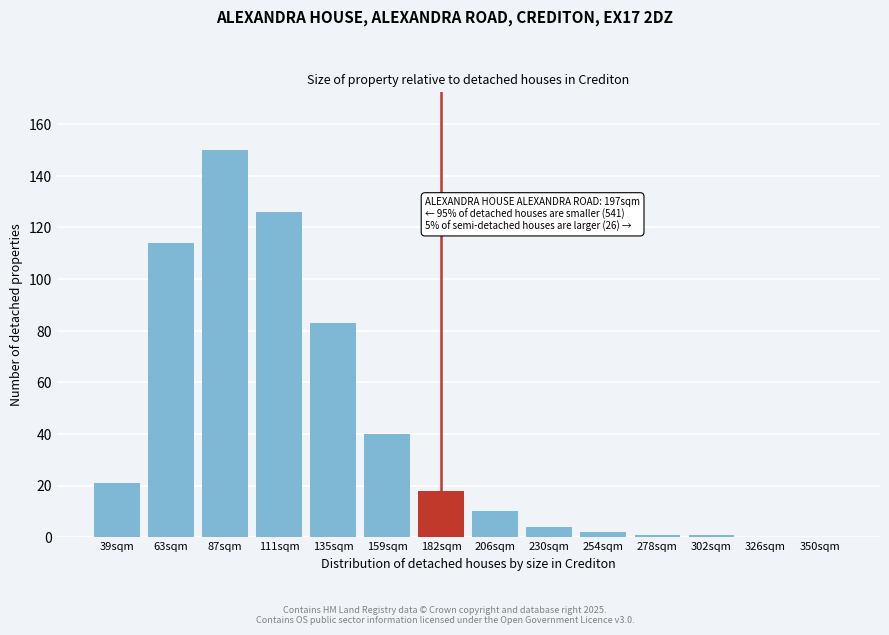

Reading left to right, transcribe all the data shown in this chart.

39sqm=21	63sqm=114	87sqm=150	111sqm=126	135sqm=83	159sqm=40	182sqm=18	206sqm=10	230sqm=4	254sqm=2	278sqm=1	302sqm=1	326sqm=0	350sqm=0